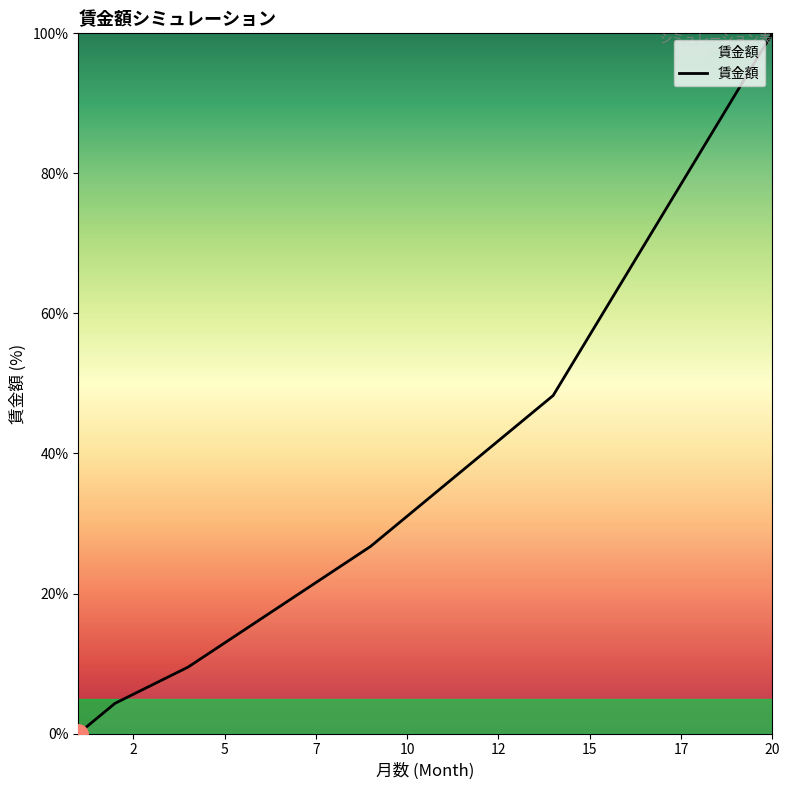

What is the maximum value shown in the chart?

100.0